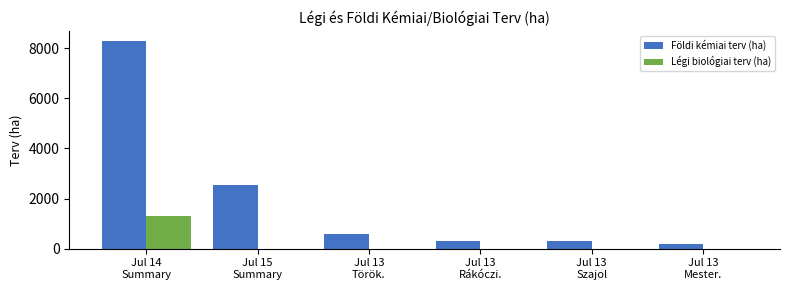

How many series are shown in this chart?

2